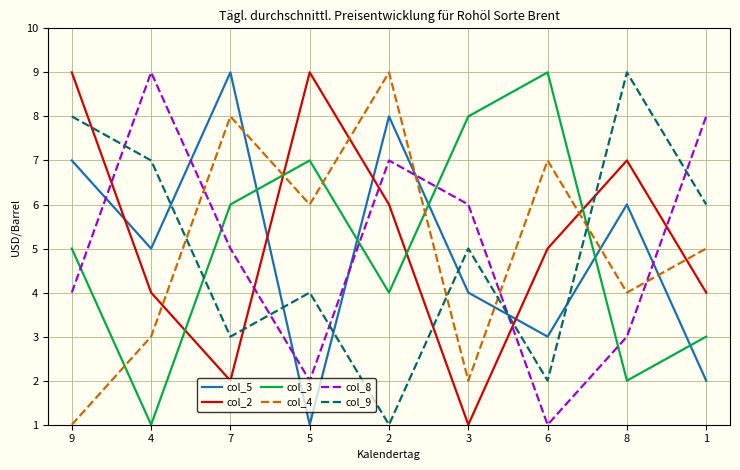

Is the value of col_9 at 3 greater than the value of col_5 at 3?

Yes